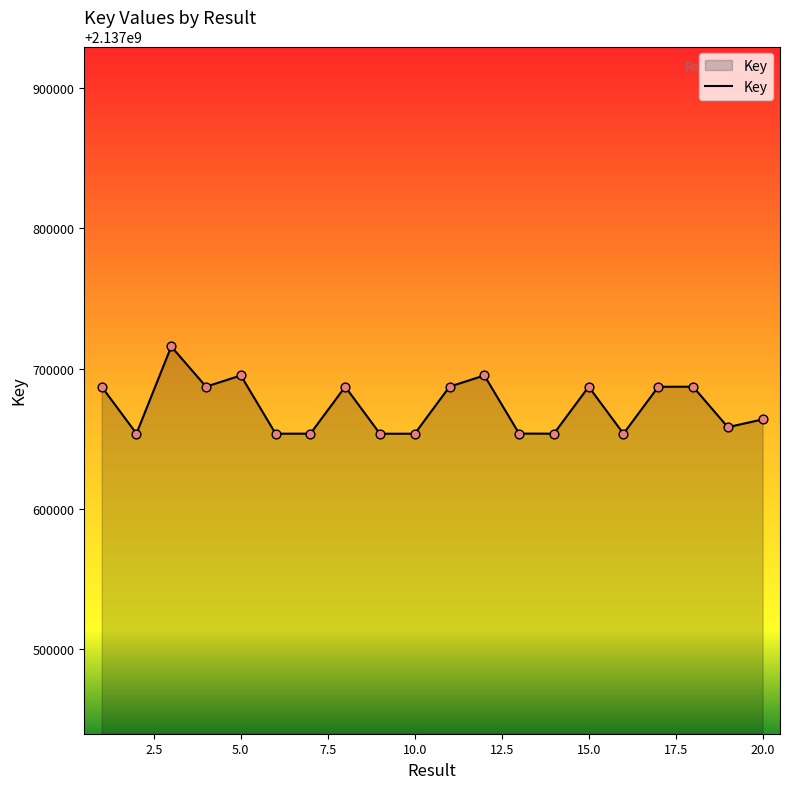

What is the difference between the maximum and minimum values?

62181